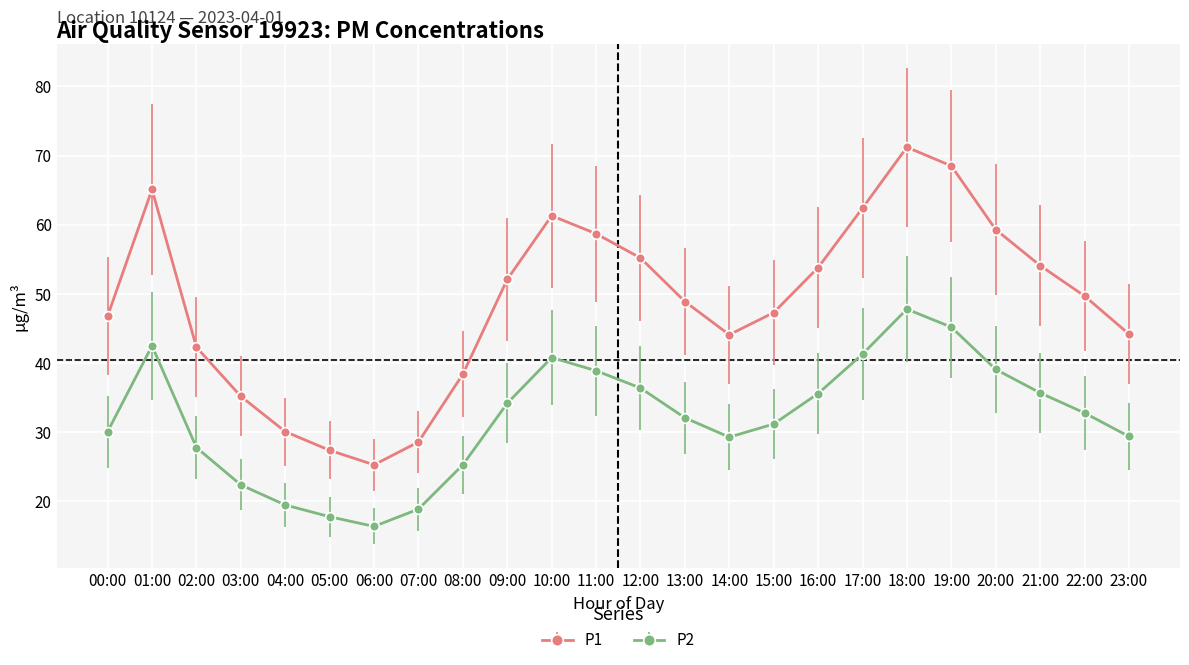

In P1, how many points are lower than both neighbors (excluding endpoints)?

2